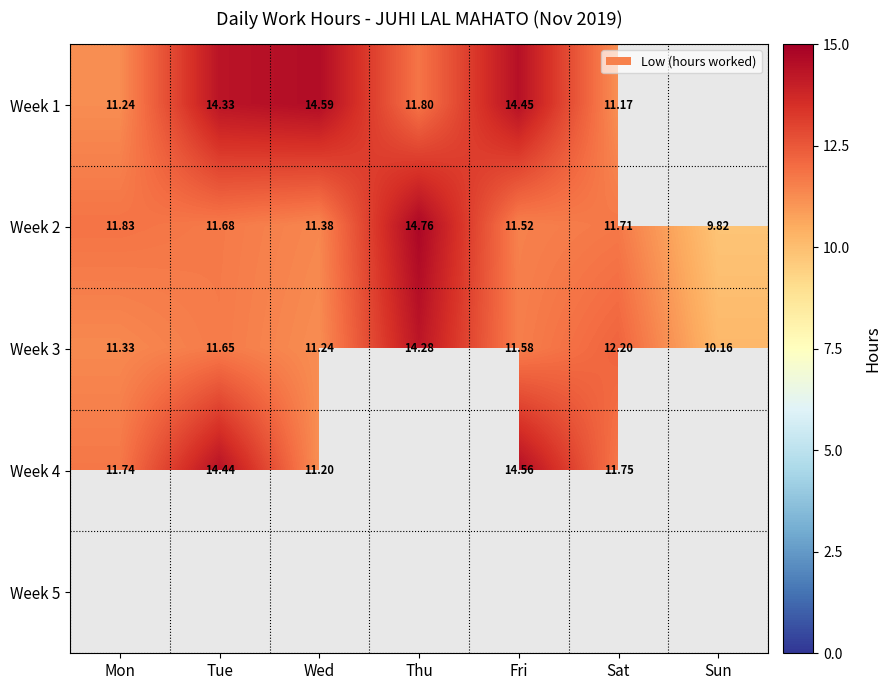

Where does the Week 2 series first go above 11?

Mon